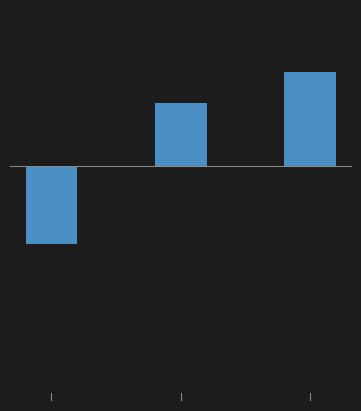

Are the bars horizontal?

No